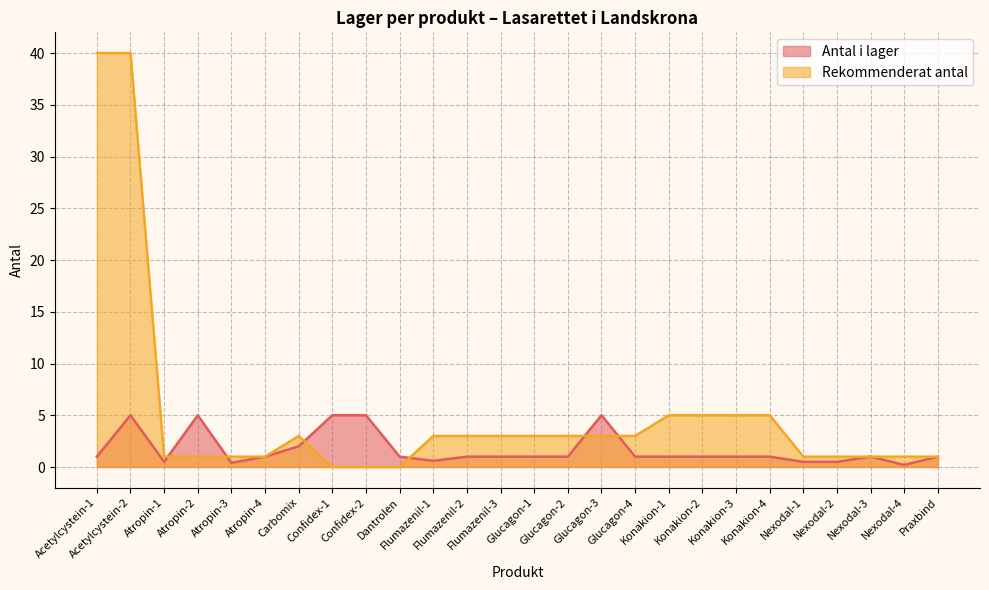

Reading left to right, extract all data points from this chart.

Antal i lager: 1.0	5.0	0.5	5.0	0.4	1.0	2.0	5.0	5.0	1.0	0.6	1.0	1.0	1.0	1.0	5.0	1.0	1.0	1.0	1.0	1.0	0.5	0.5	1.0	0.2	1.0
Rekommenderat antal: 40.0	40.0	1.0	1.0	1.0	1.0	3.0	0.0	0.0	0.0	3.0	3.0	3.0	3.0	3.0	3.0	3.0	5.0	5.0	5.0	5.0	1.0	1.0	1.0	1.0	1.0